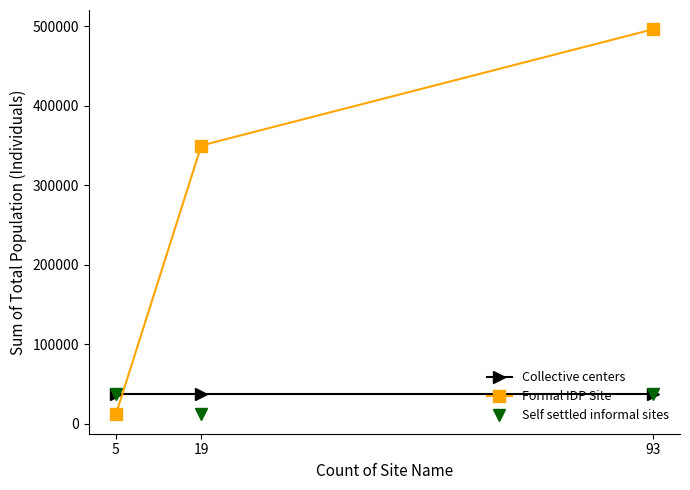

Reading left to right, list all the values displayed in this chart.

Collective centers: 37159	37159	37159
Formal IDP Site: 11554	350116	496441
Self settled informal sites: 37159	11554	37159